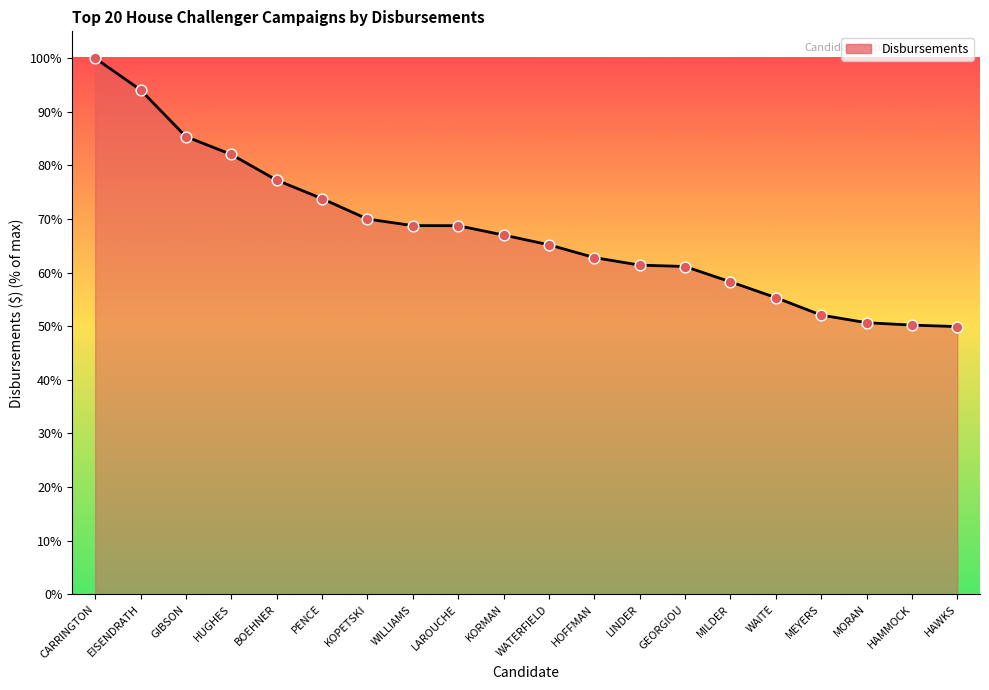

What is the ratio of the value at WILLIAMS to the value at CARRINGTON?

0.7